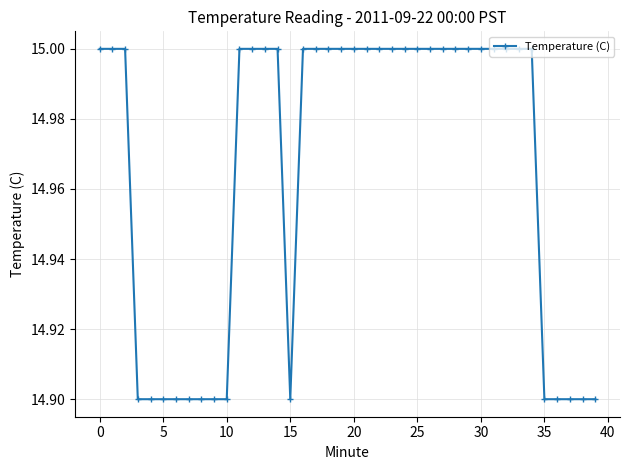

What is the value of the 33rd point from the left?

15.0